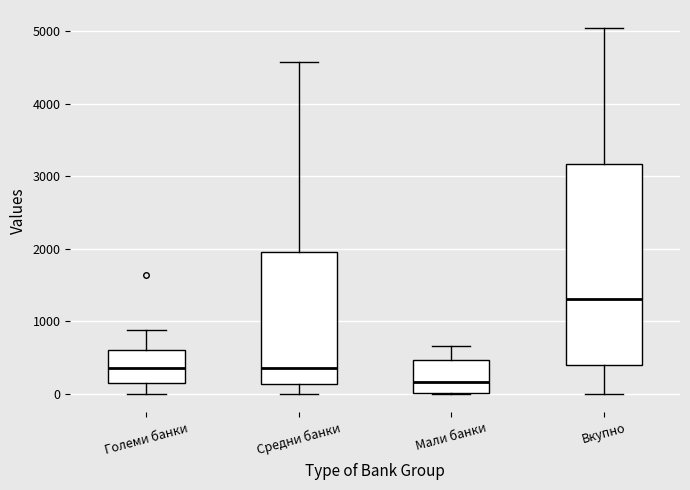

Which box is the tallest, from its lower edge to its upper edge?

Вкупно